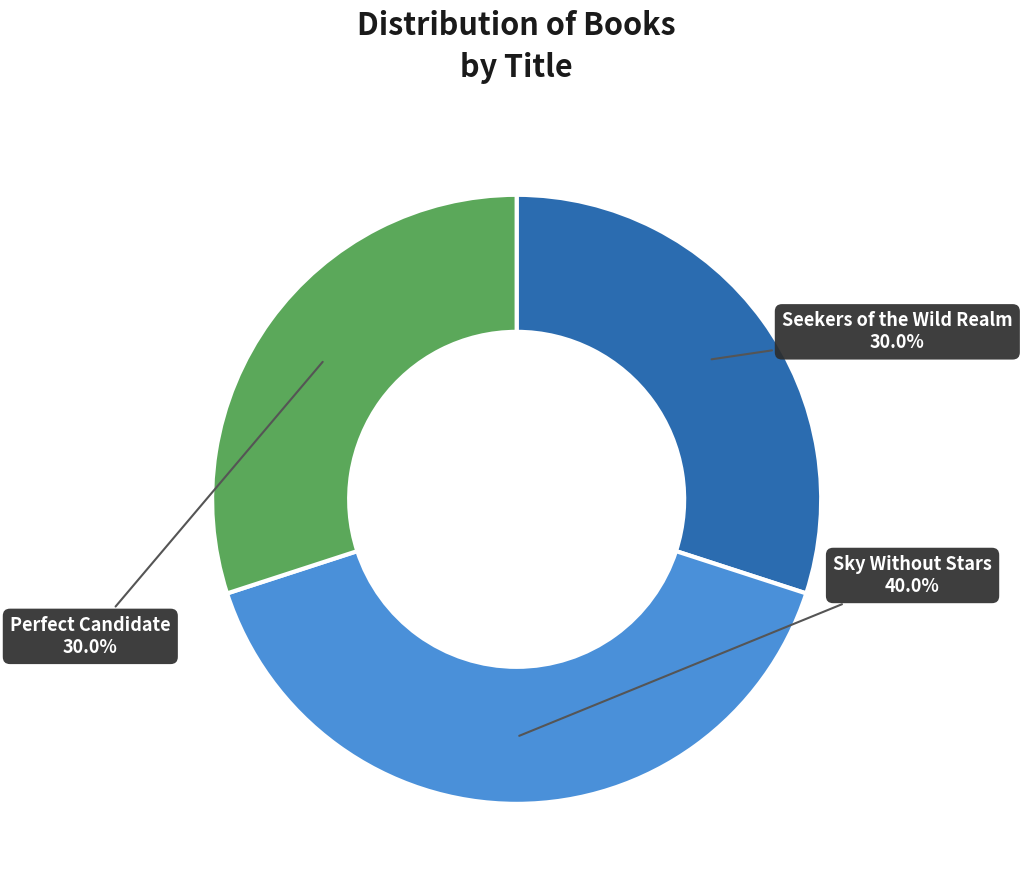

Is there any slice that represents more than half of the pie?

No